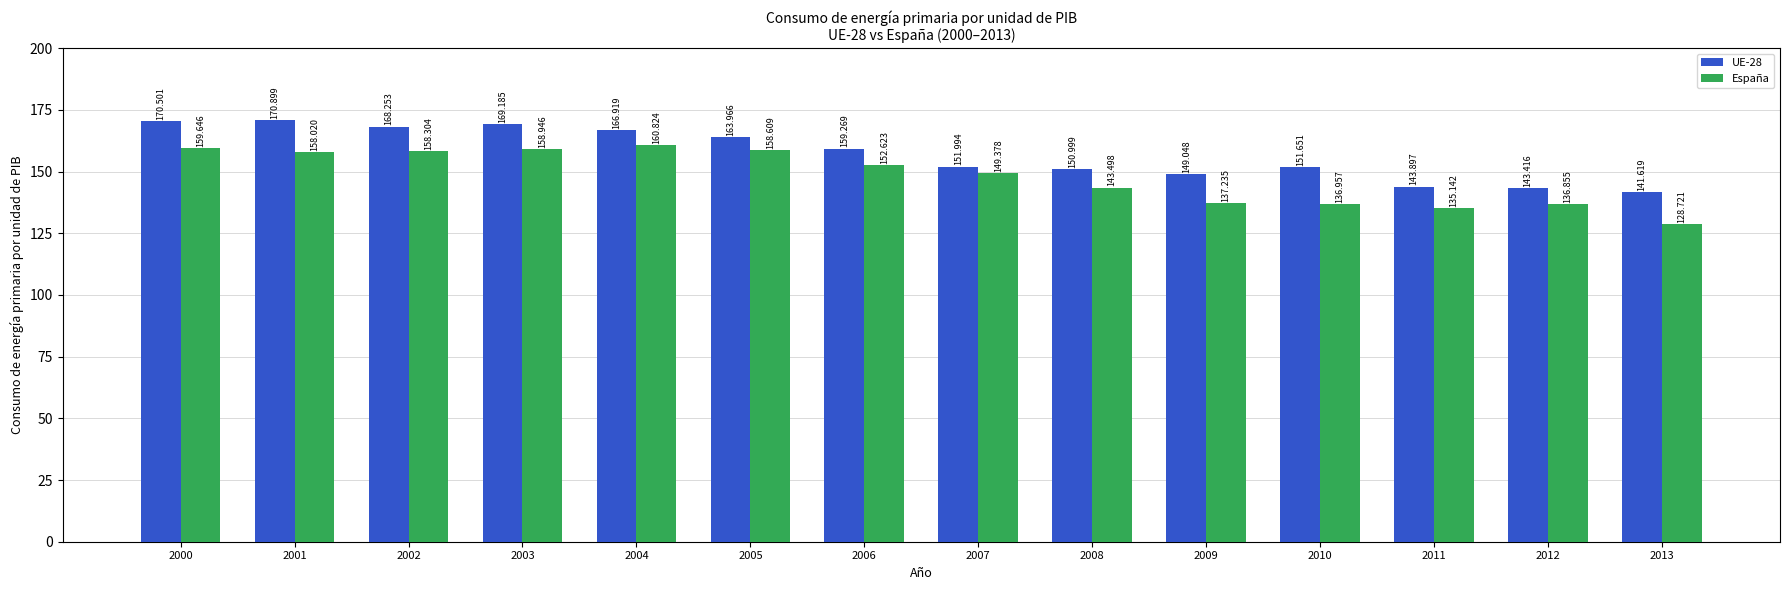

List the series in order of their peak value, highest first.

UE-28, España